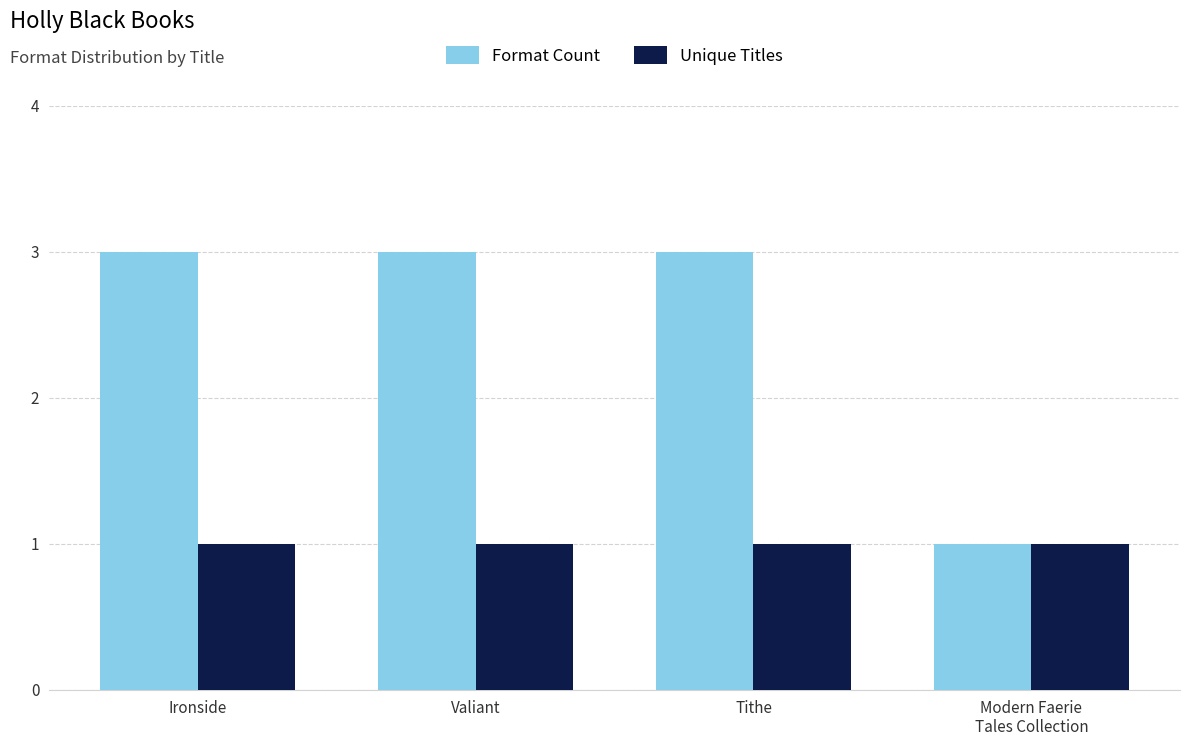

What is the maximum value shown in the chart?

3